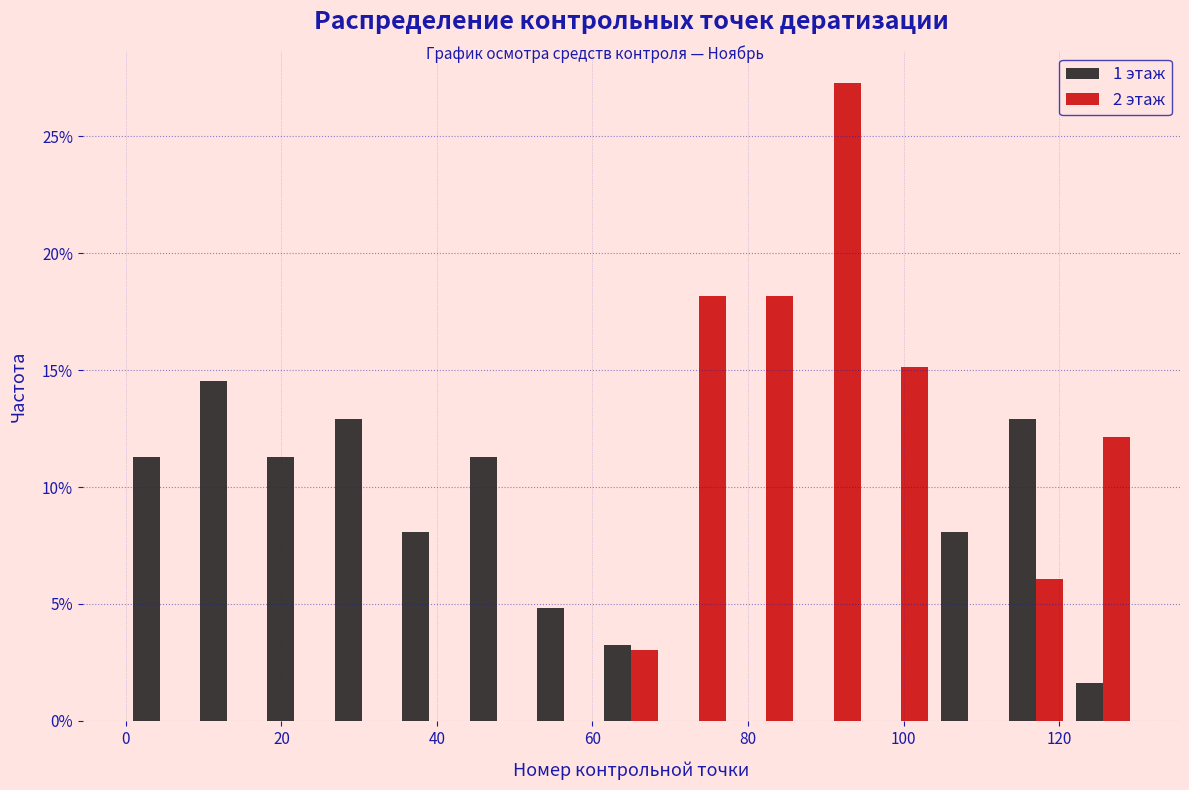

What is the height of the 2 этаж bar covering 78 to 86 on the x-axis? Neither the bar edges nor the heights are printed on the chart, so give them approximately, as read against the axes.

18.0